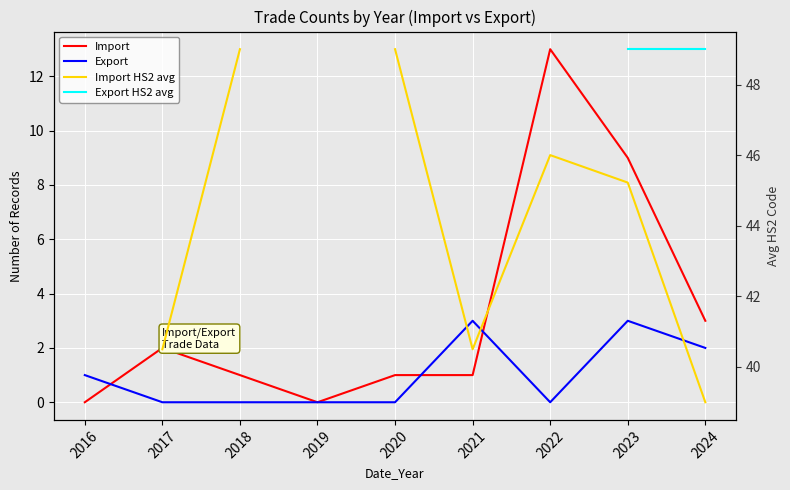

True or false: Import HS2 avg has more than 1 interior local peaks.

False